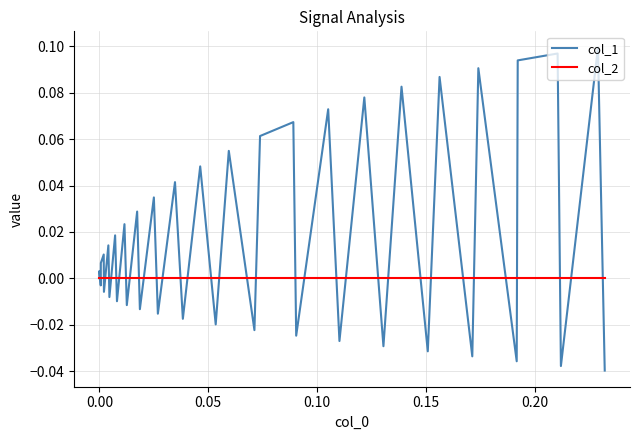

List the series in order of their overall mean, lowest first.

col_2, col_1